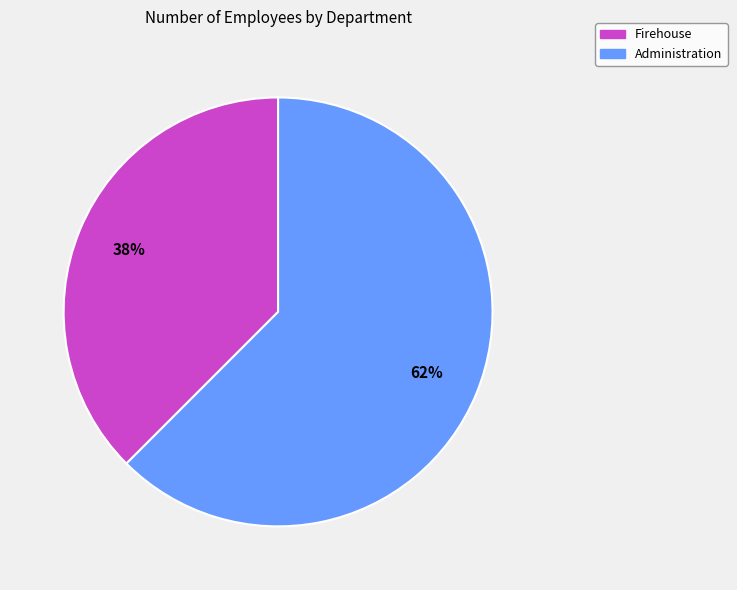

The Firehouse slice represents 38% of the pie. True or false?

True